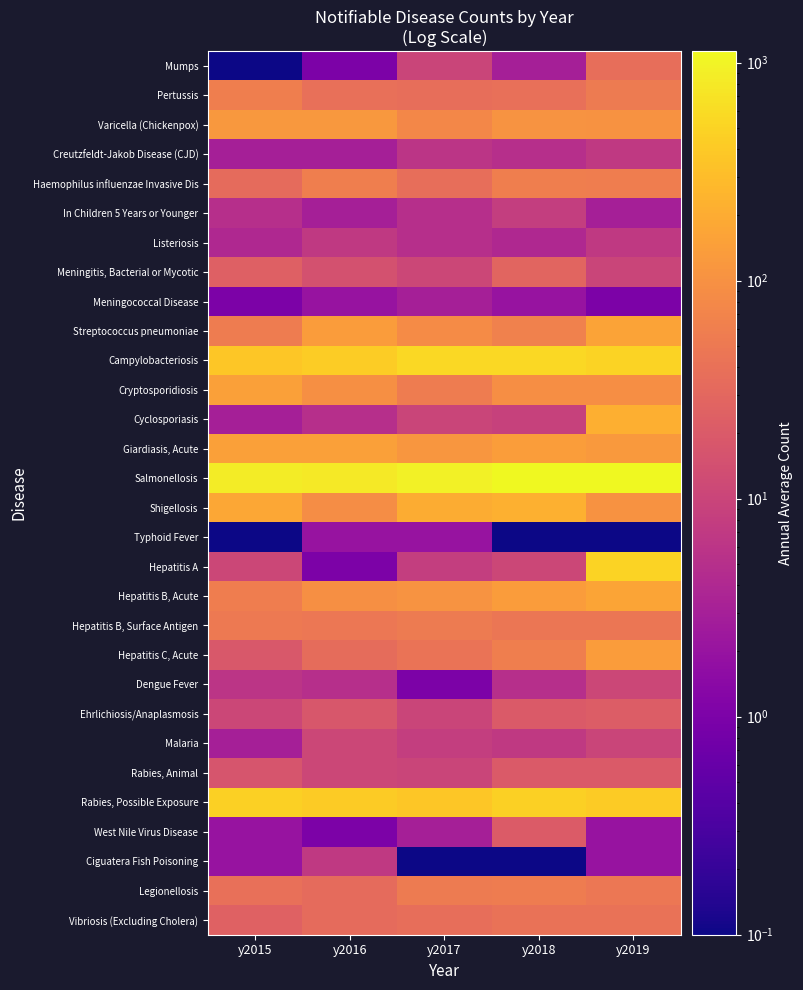

What is the total value across all series at y2018?

3347.2